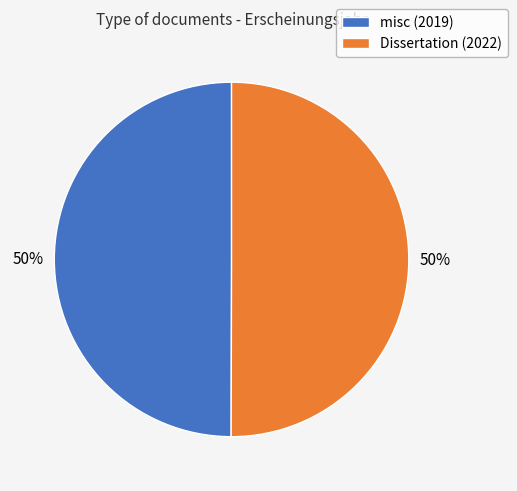

What percentage is the misc (2019) slice, to the nearest percent?

50%